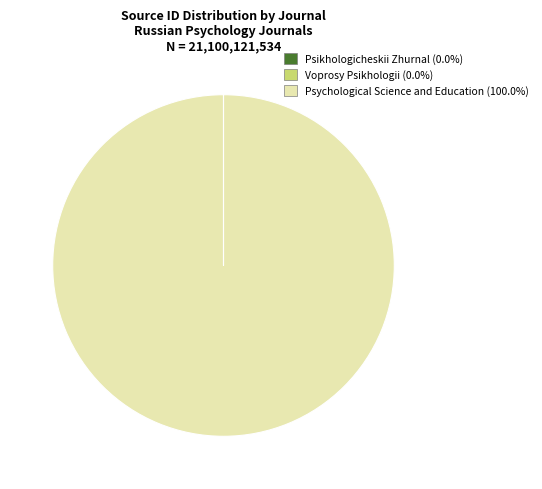

Is there a majority slice in this chart?

Yes